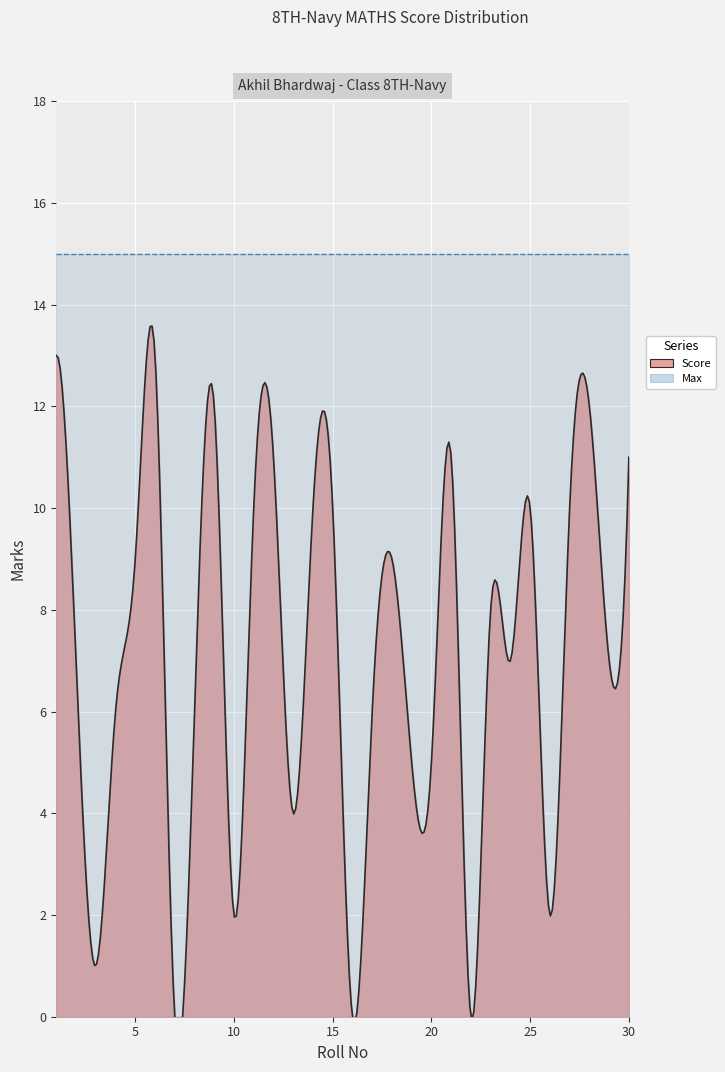

How many values in the Score series are below 8?

15